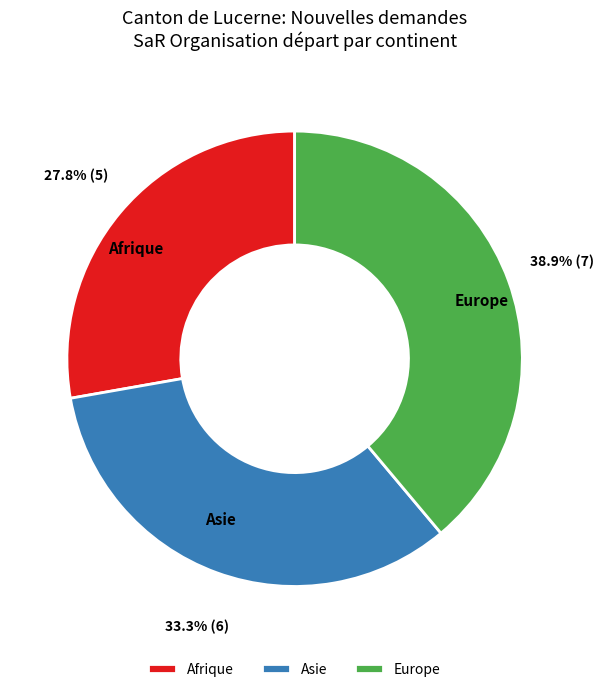

Rank the categories by value from lowest to highest.

Afrique, Asie, Europe